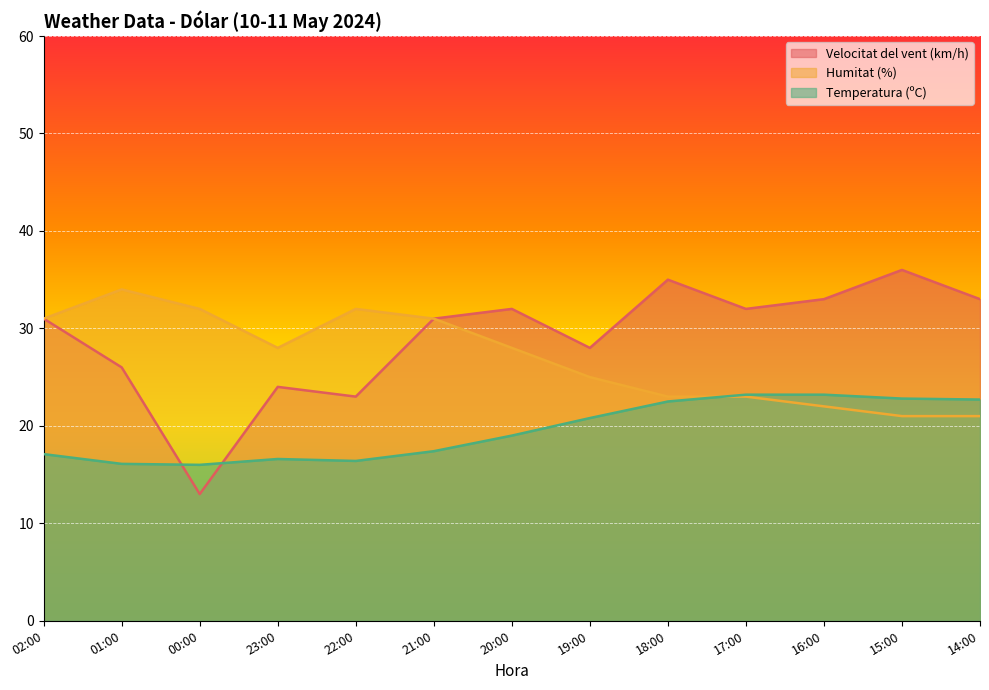

True or false: Humitat (%) and Velocitat del vent (km/h) cross at least once.

False